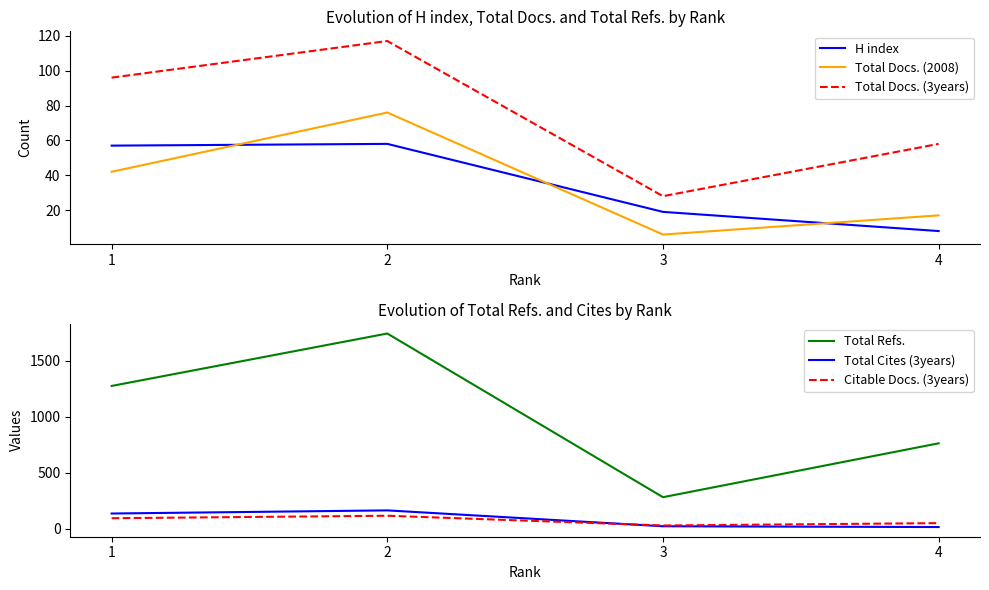

How many series are shown in this chart?

6